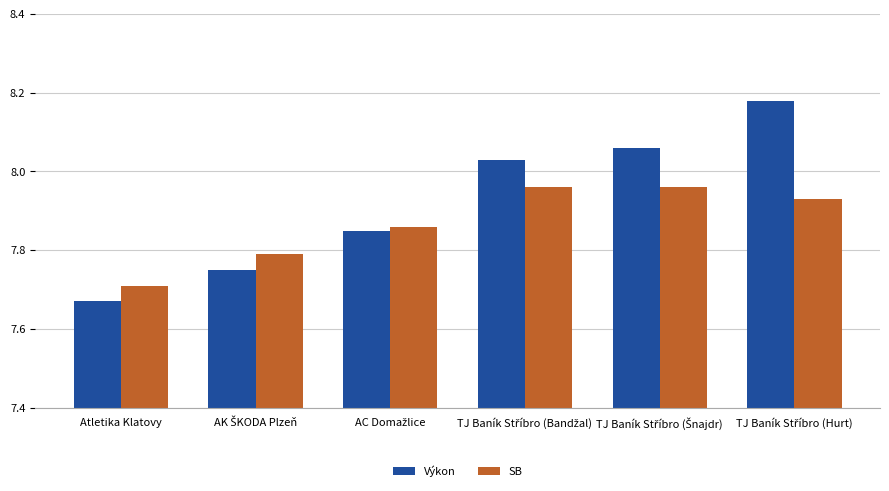

At how many categories does at least one series exceed 7?

6